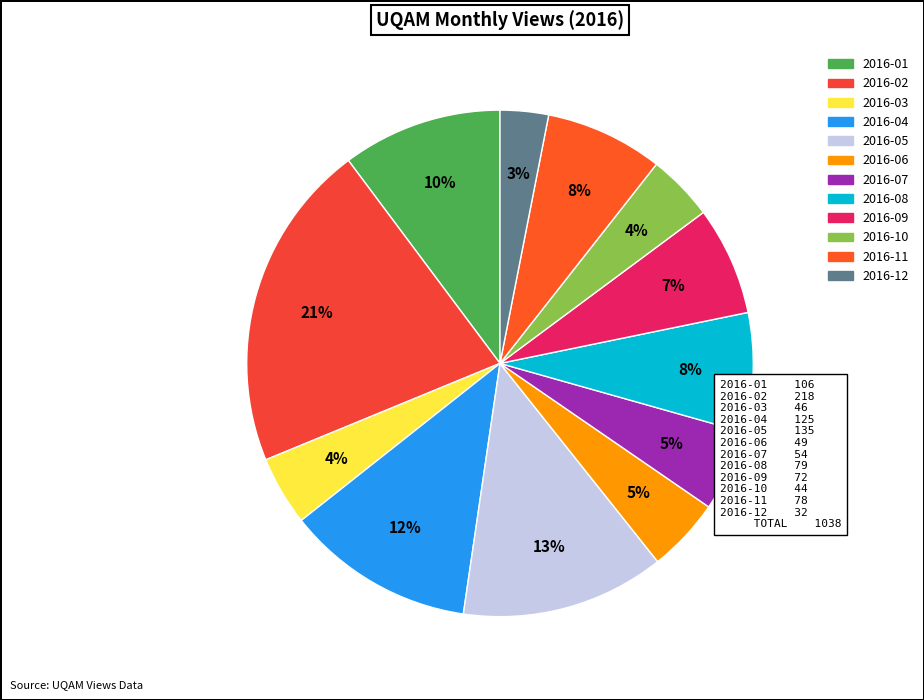

Combined, what portion of the pie is 2016-05 and 2016-02?

34.0%